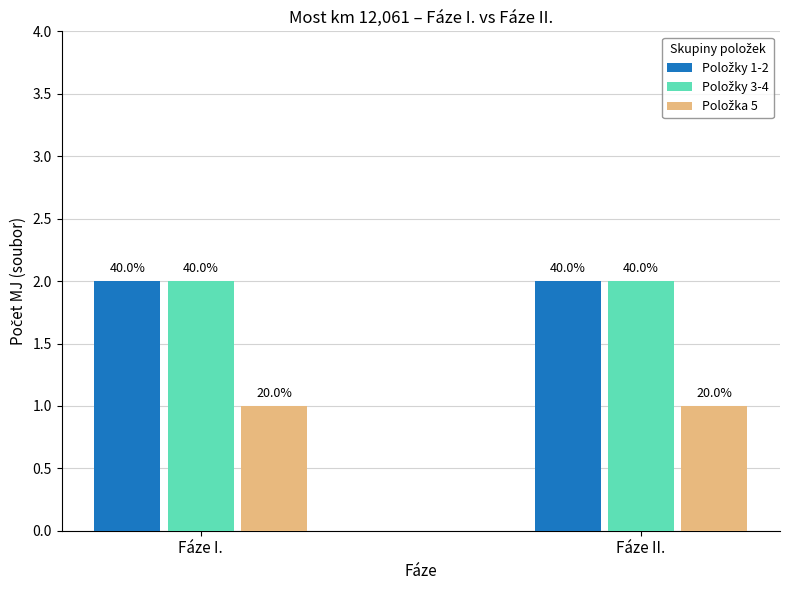

Rank the categories by Položky 1-2 value from lowest to highest.

Fáze I., Fáze II.